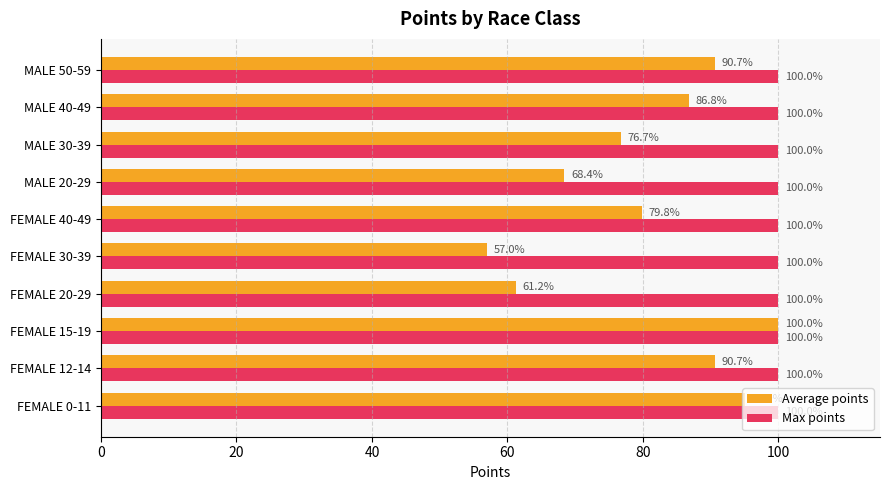

The Max points series shows 141.4 at MALE 50-59. True or false?

False